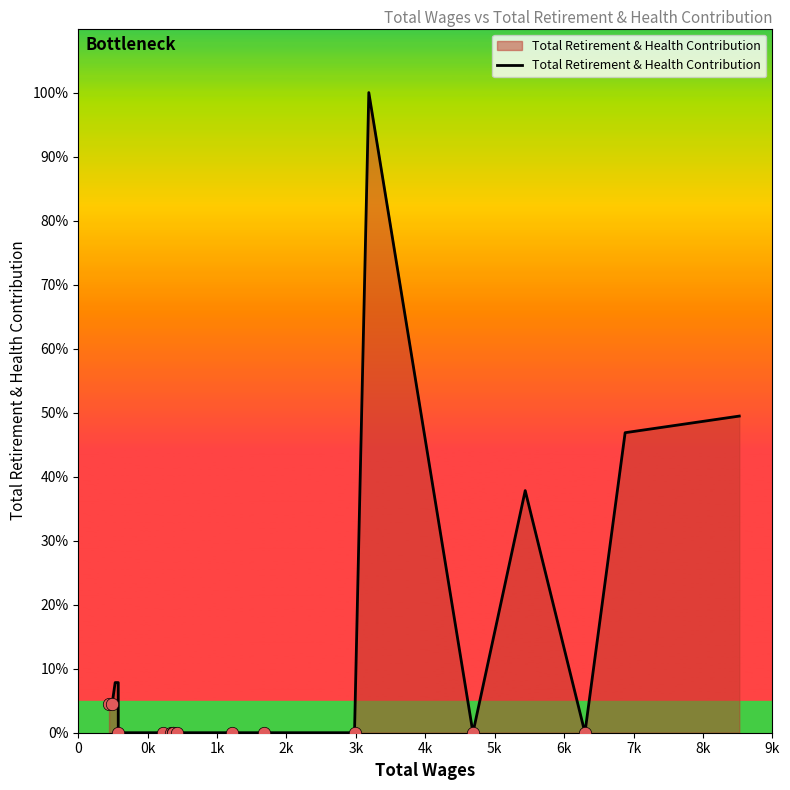

Which has a higher value, 4k or 9k?

4k